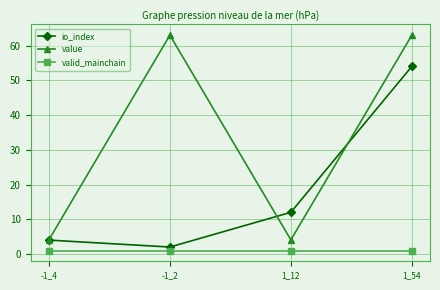

Reading left to right, transcribe all the data shown in this chart.

io_index: -1_4=4.0	-1_2=2.0	1_12=12.0	1_54=54.0
value: -1_4=4.1	-1_2=63.0	1_12=4.1	1_54=63.0
valid_mainchain: -1_4=1.0	-1_2=1.0	1_12=1.0	1_54=1.0